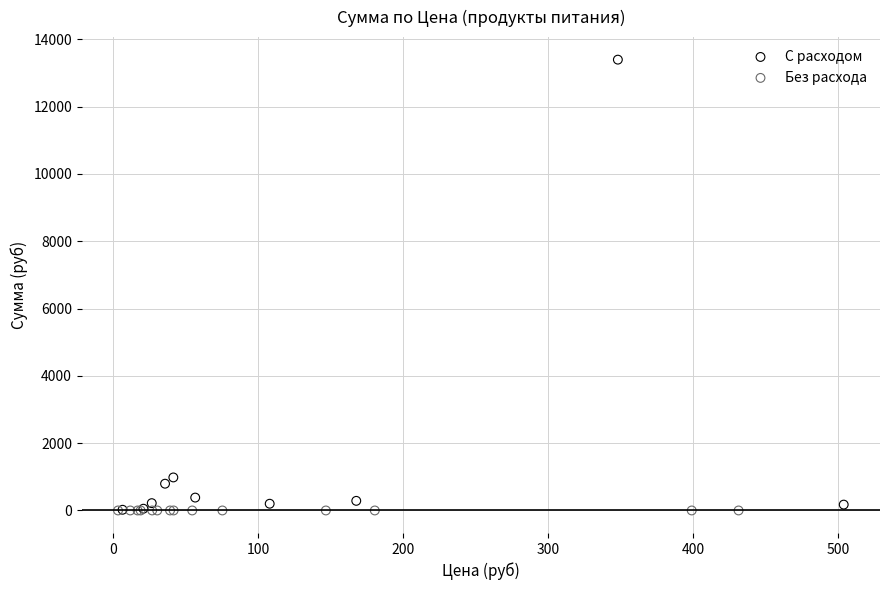

Which series contains the highest Y value?

С расходом